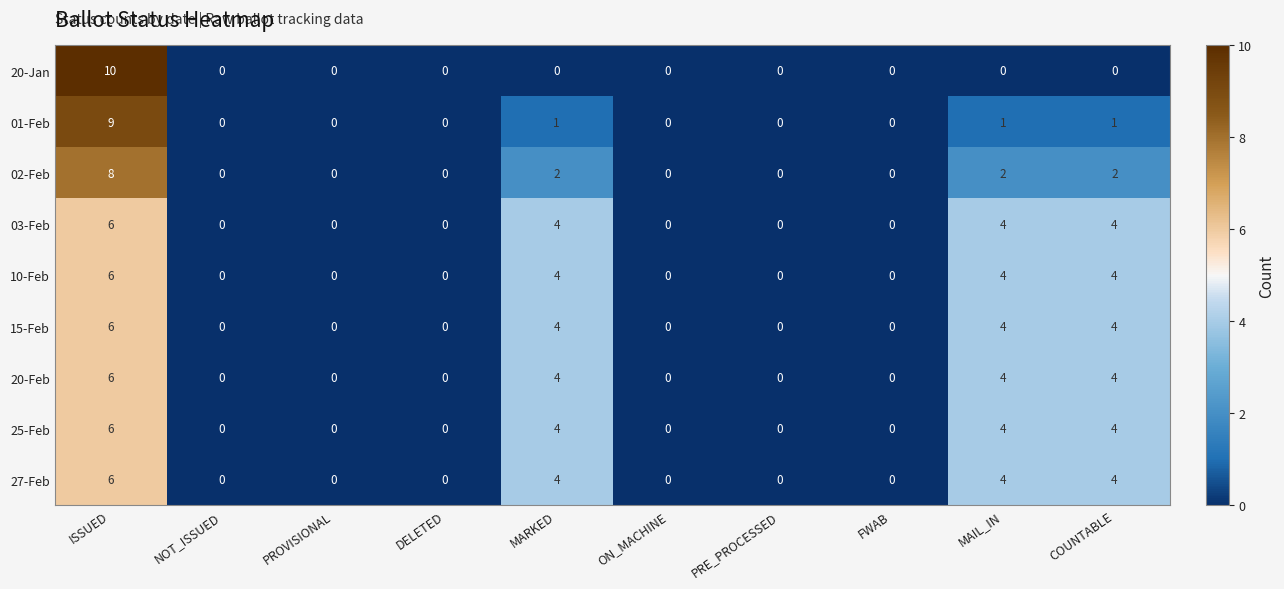

What is the difference between the second highest and minimum values in the 10-Feb series?

4